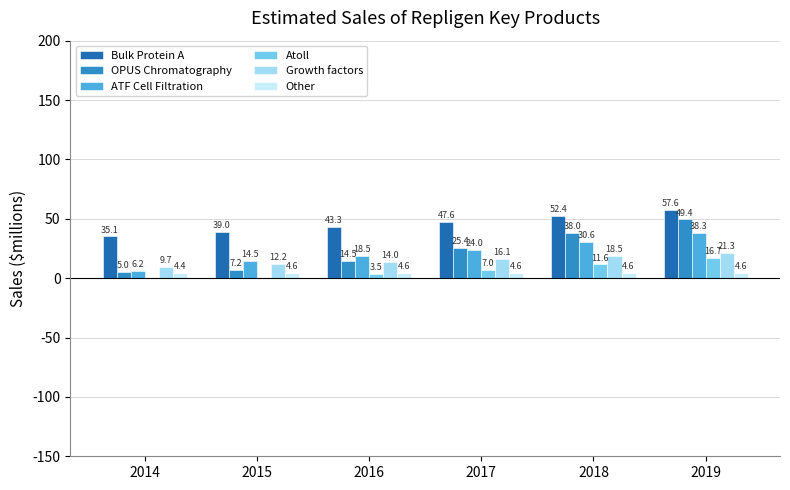

At which label does ATF Cell Filtration reach its peak?

2019